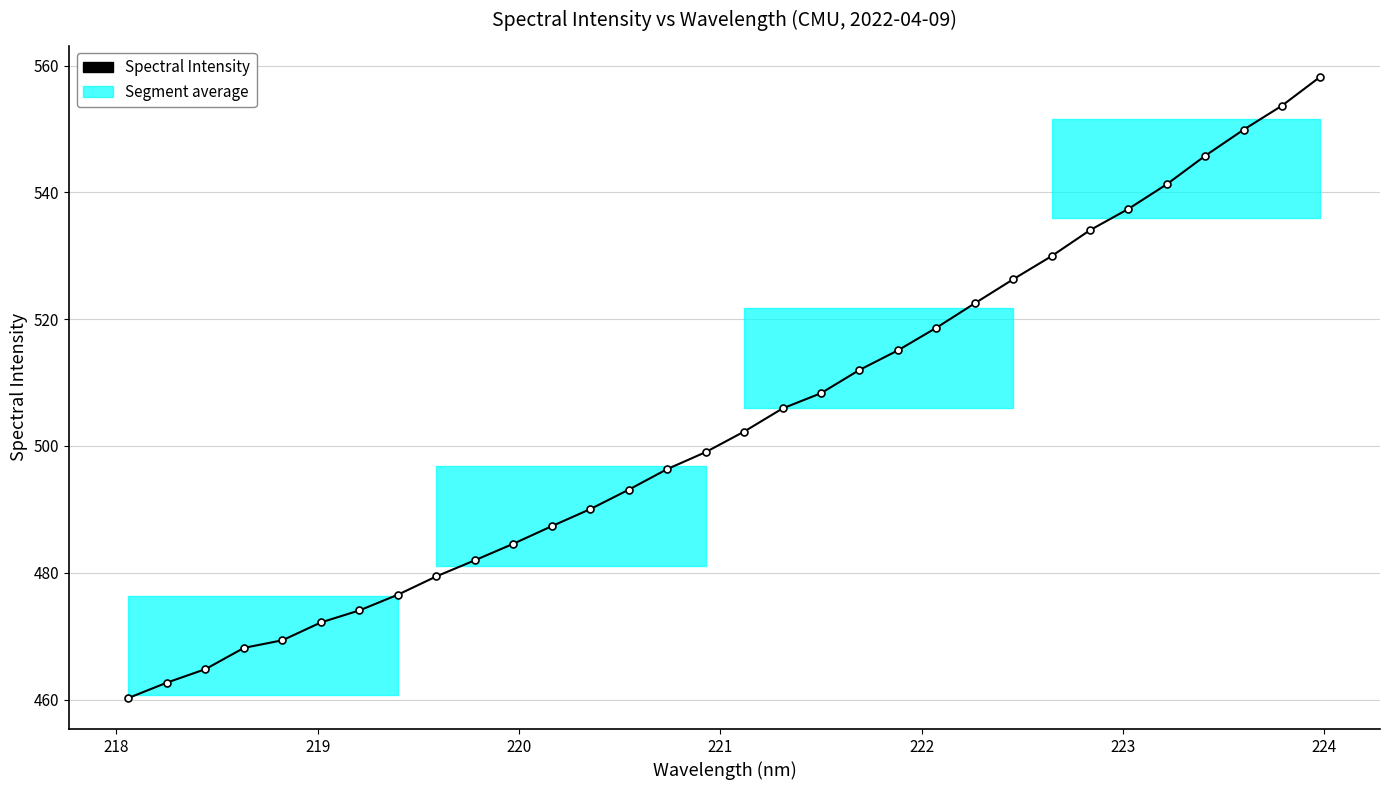

Reading right to left, what are all the values shown in this chart?

558.2	553.7	549.9	545.8	541.3	537.4	534.0	529.9	526.3	522.5	518.6	515.1	512.0	508.3	505.9	502.3	499.0	496.3	493.1	490.0	487.3	484.6	482.0	479.4	476.5	474.1	472.2	469.4	468.2	464.8	462.7	460.3